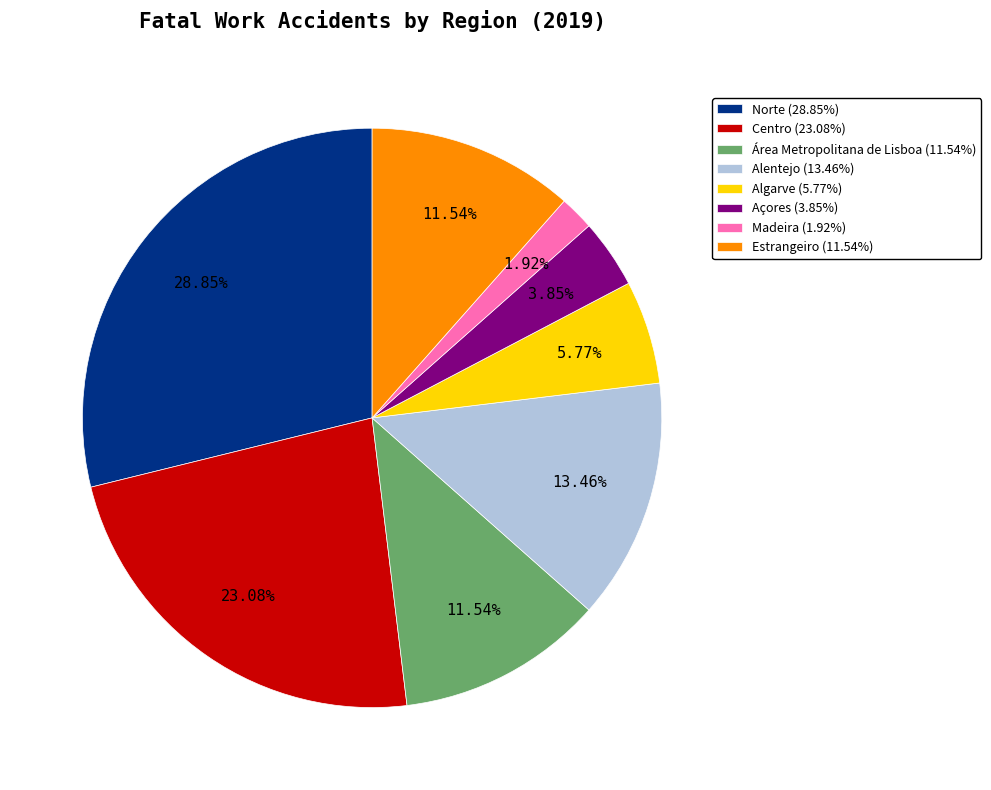

How many slices are in this pie chart?

8